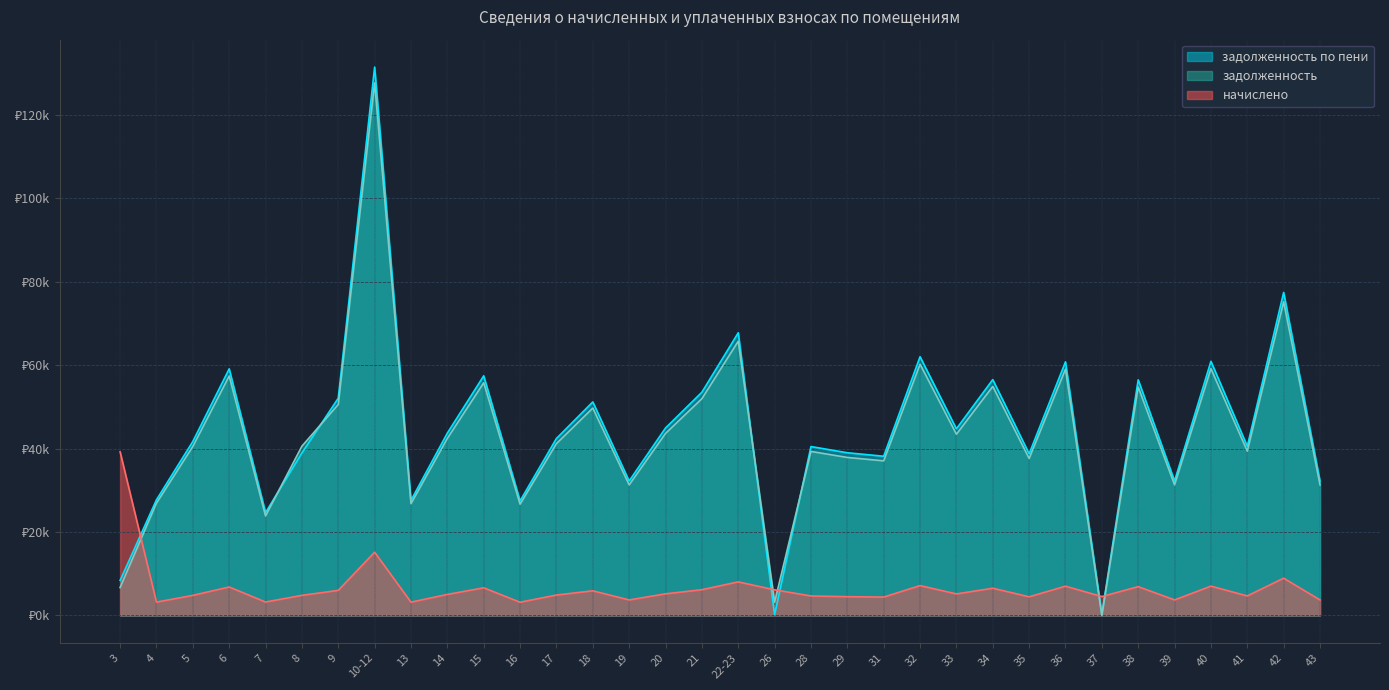

What is the difference between the maximum and minimum values in the задолженность по пени series?

131.3